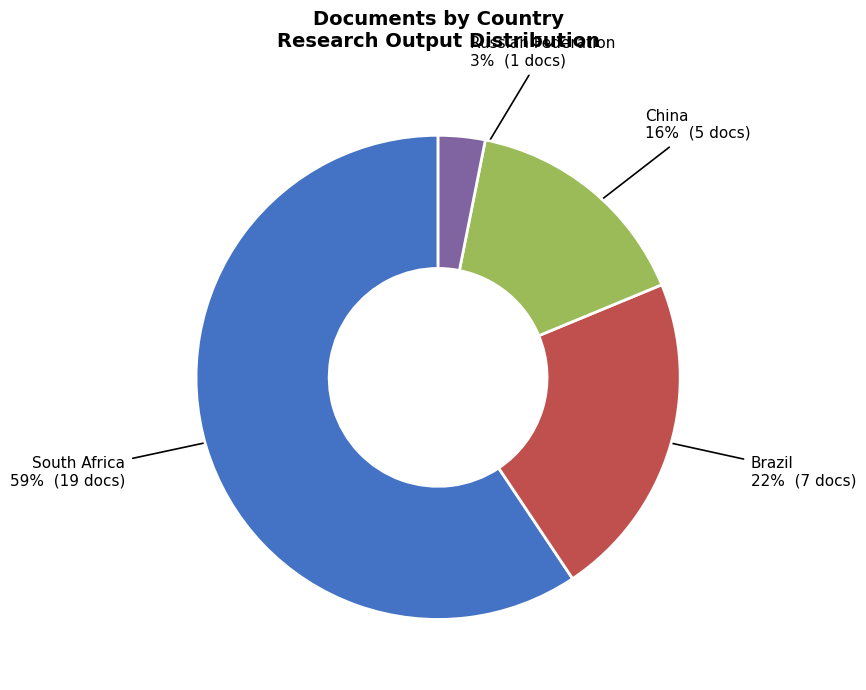

True or false: South Africa accounts for 59% of the total.

True